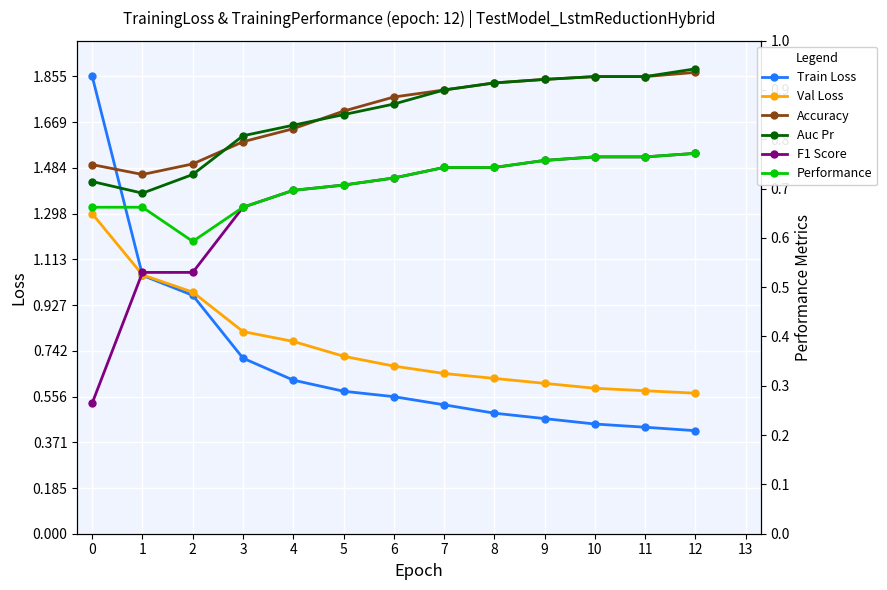

What is the value of the F1 Score point at the 2nd from the left?

0.5